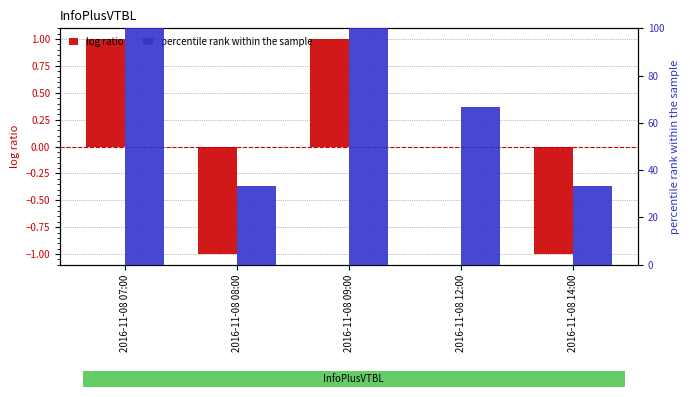

At which label does percentile rank within the sample first exceed 66?

2016-11-08 07:00